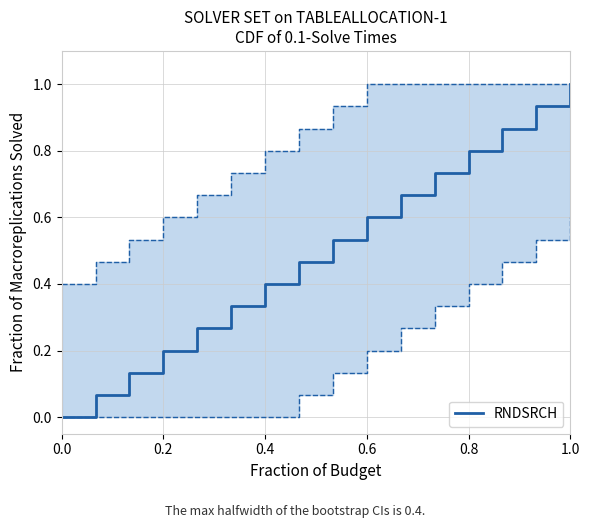

Is it true that the value at 0.0 is 0.0?

True